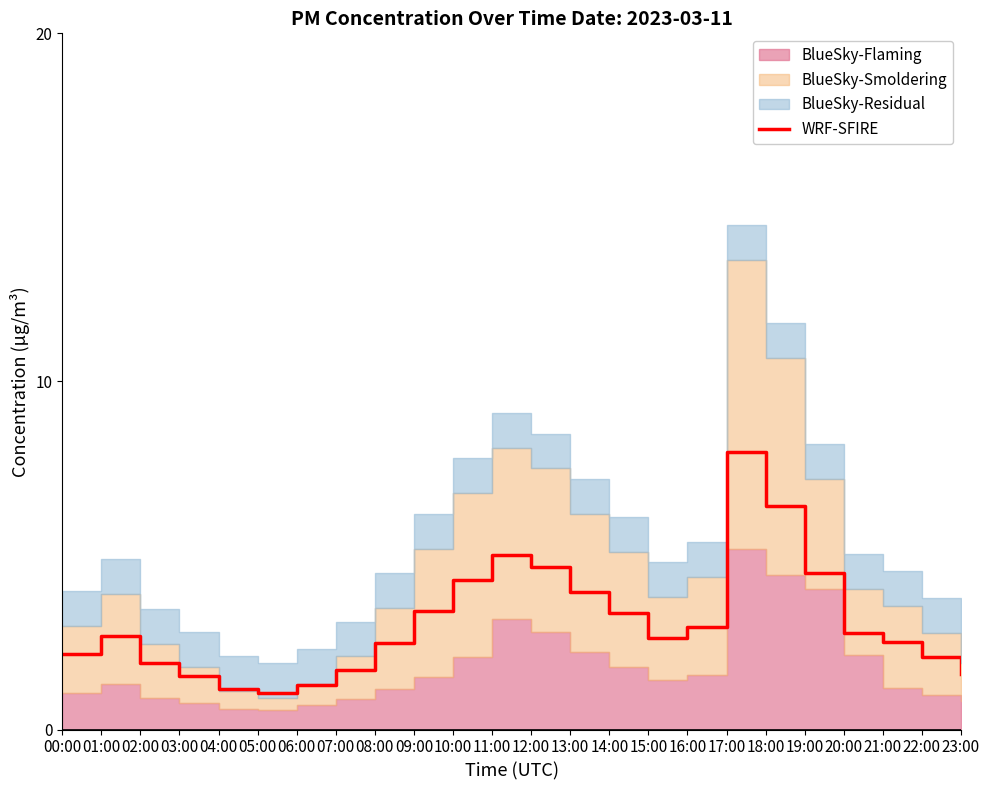

List the labels in order of value, largest first.

17:00, 18:00, 11:00, 12:00, 19:00, 10:00, 13:00, 09:00, 14:00, 16:00, 20:00, 01:00, 15:00, 21:00, 08:00, 00:00, 22:00, 02:00, 07:00, 23:00, 03:00, 06:00, 04:00, 05:00